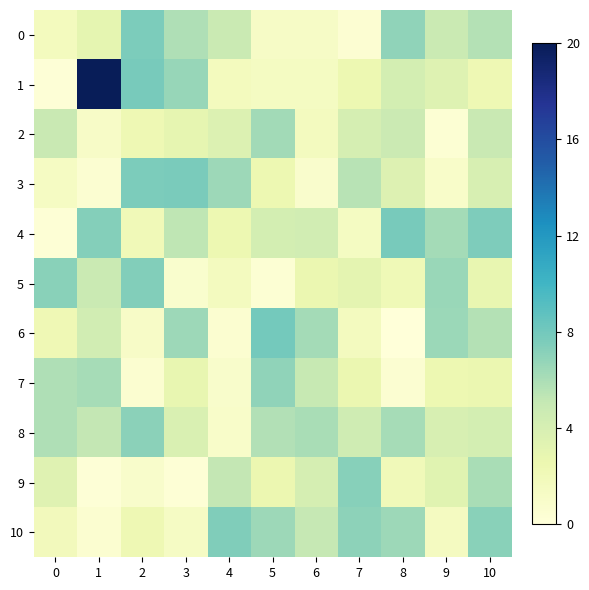

Which series has the widest spread of values?

1